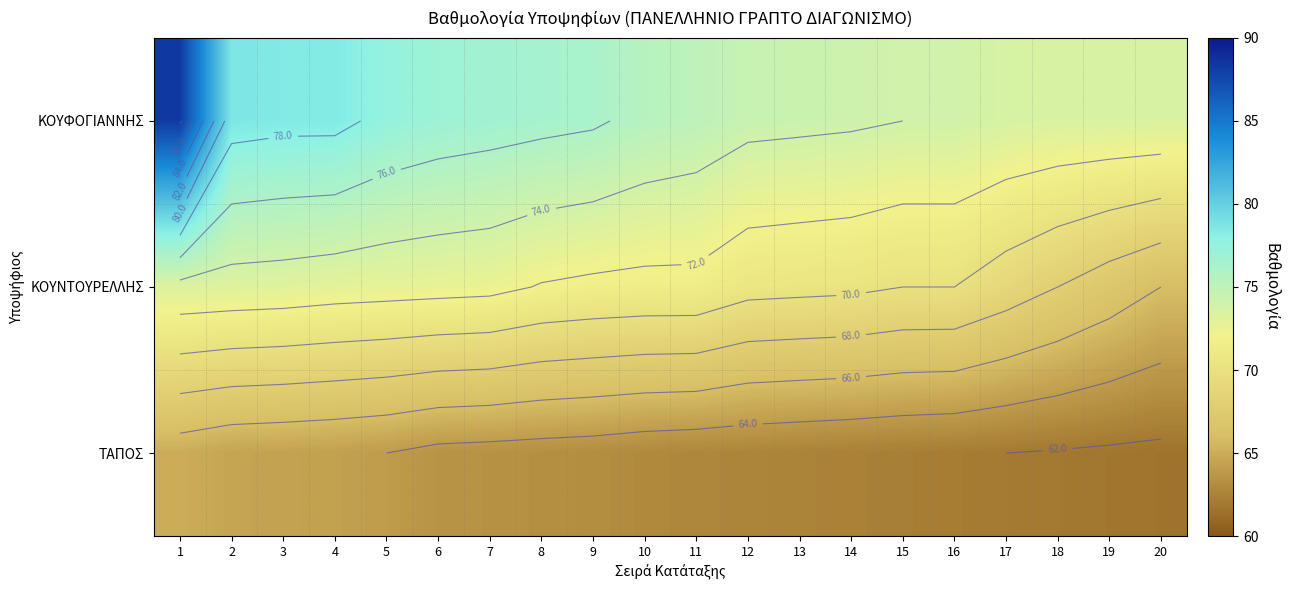

What value does the ΚΟΥΝΤΟΥΡΕΛΛΗΣ series have at 13?

70.5